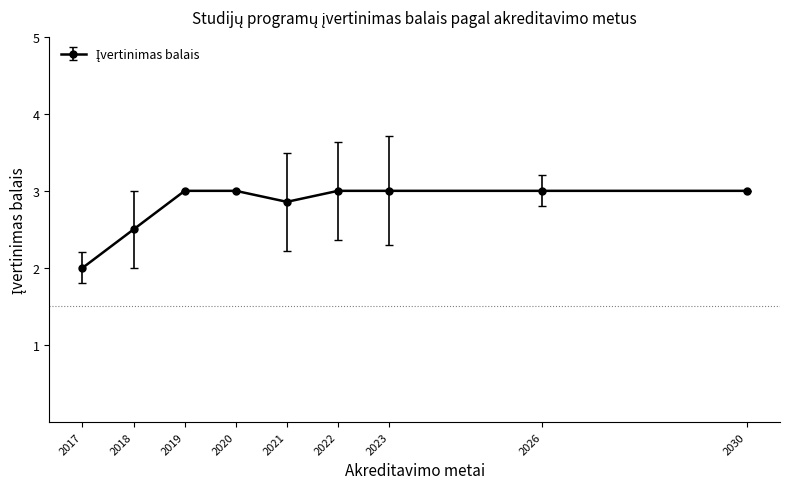

How many series are shown in this chart?

1